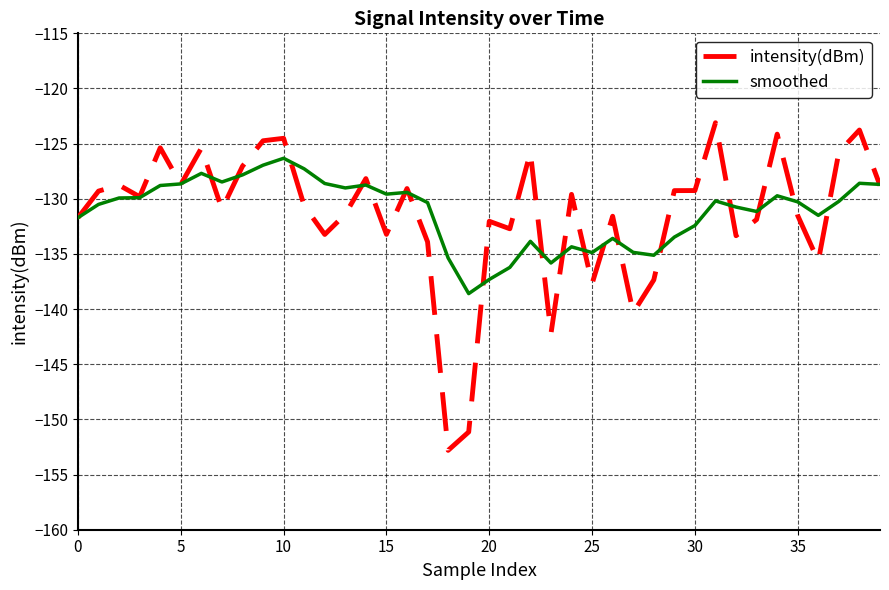

What is the maximum value for smoothed?

-126.3